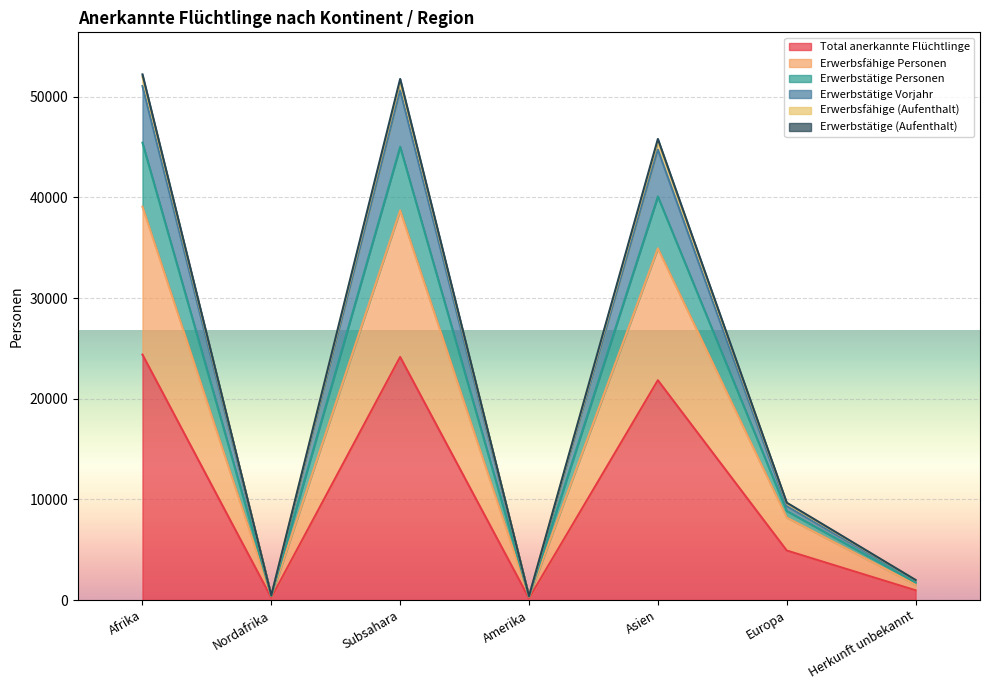

At which category is the sum across all series the highest?

Afrika